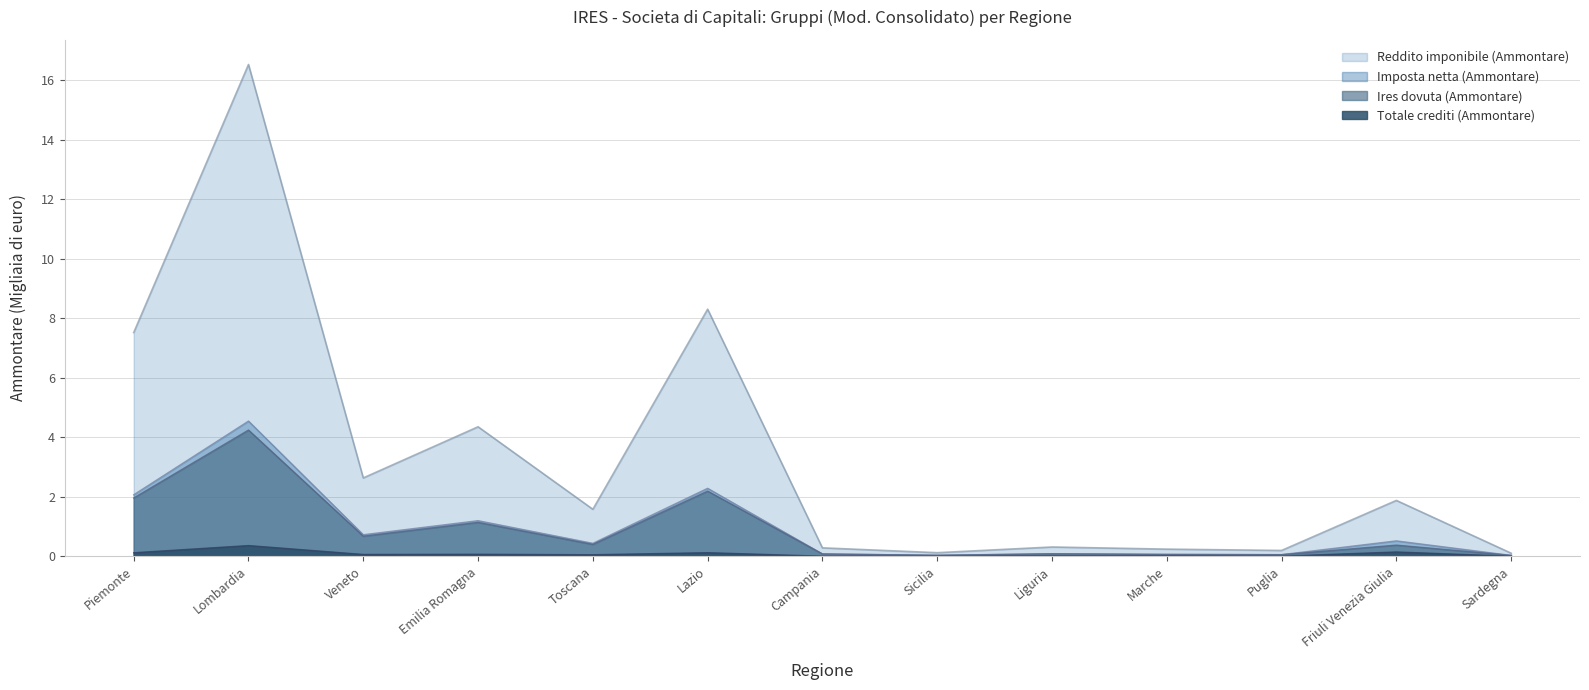

At how many categories does at least one series exceed 5?

3